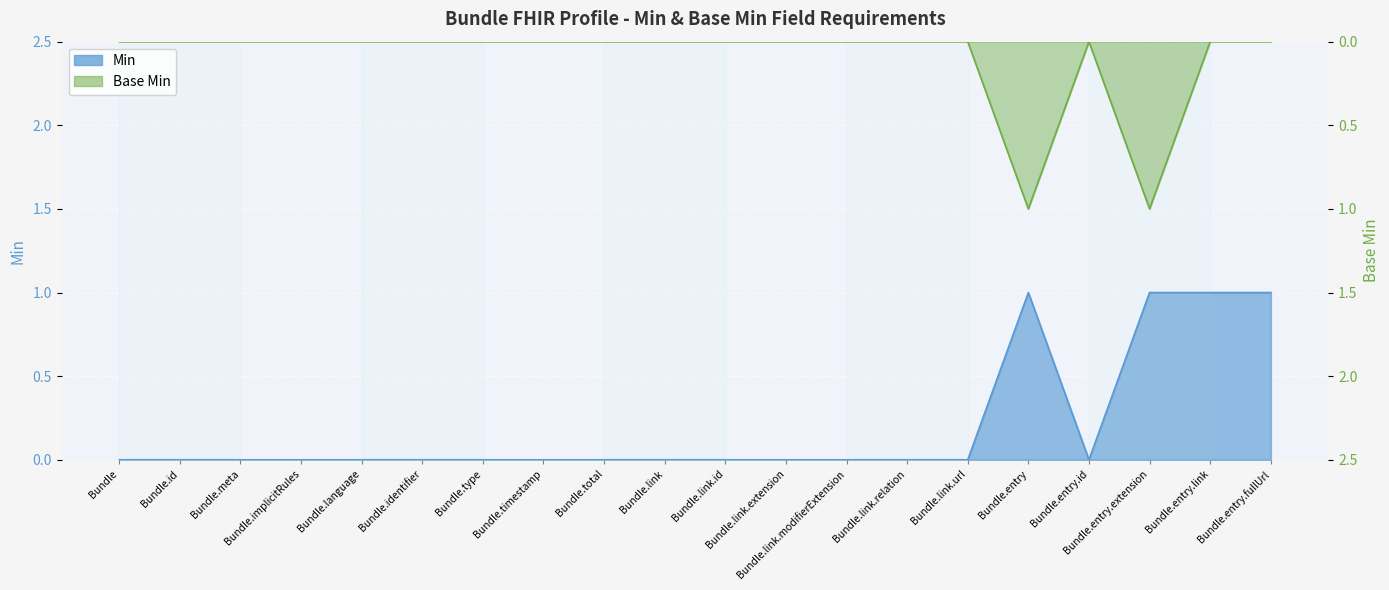

Rank the series at Bundle.language from highest to lowest value.

Base Min, Min